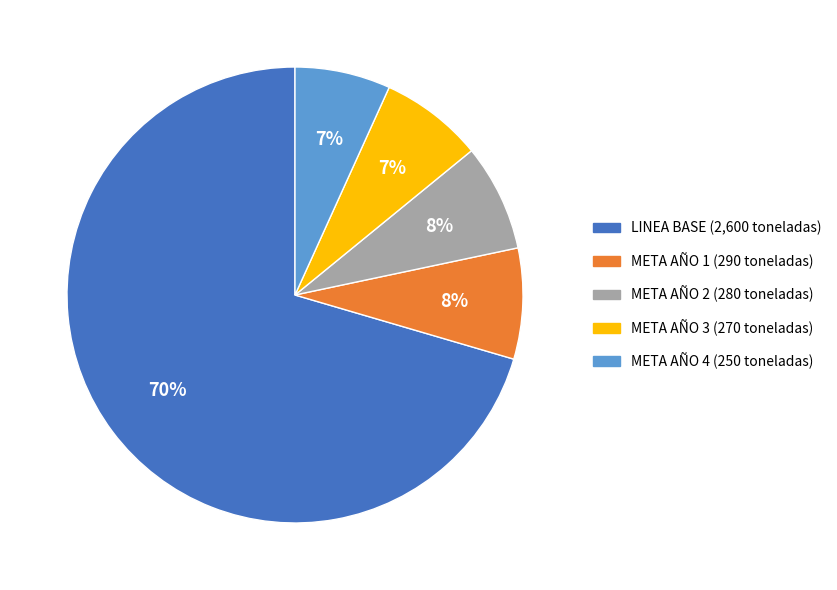

Do LINEA BASE and META AÑO 3 together represent more than half of the pie?

Yes